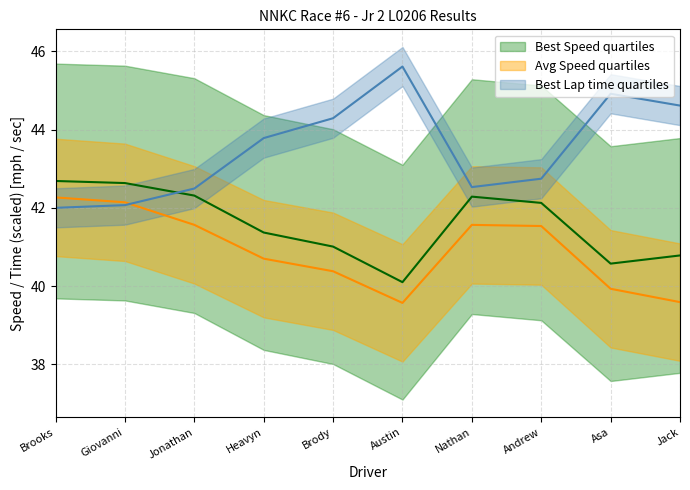

Which series changed the most between Giovanni and Asa?

Best Lap time